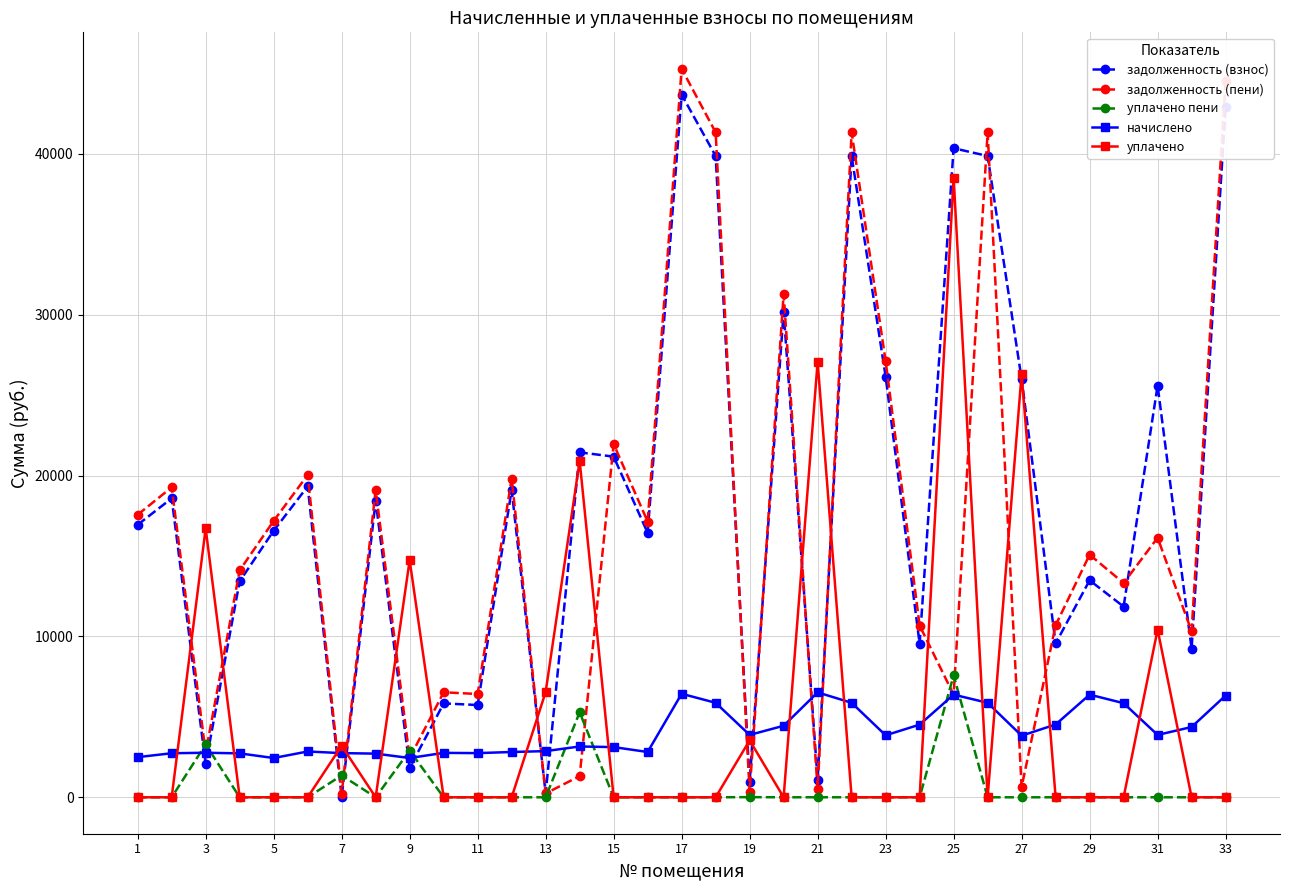

What is the lowest value of the начислено series?

2441.4